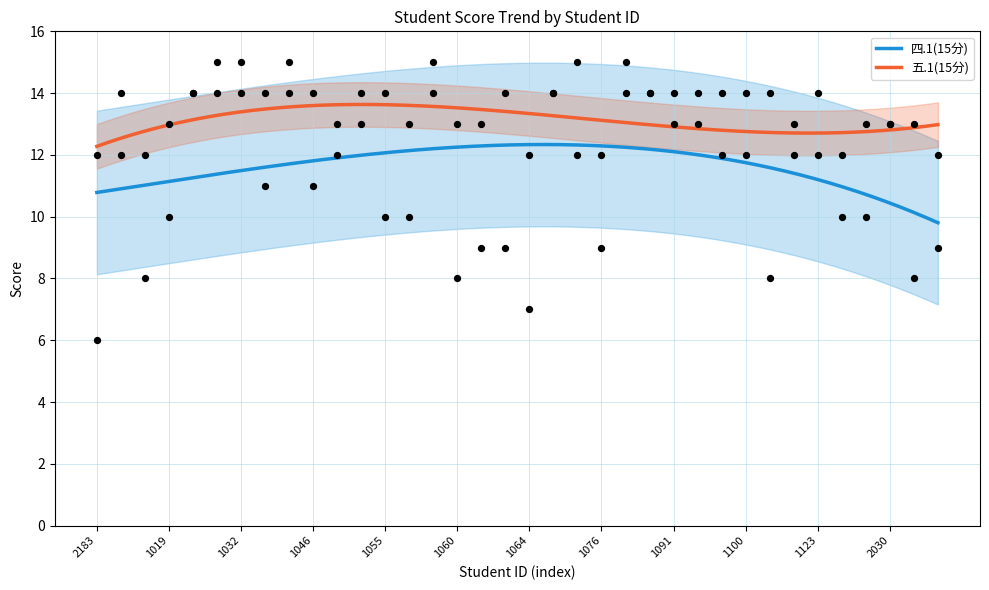

Which series contains the lowest Y value?

四.1(15分)